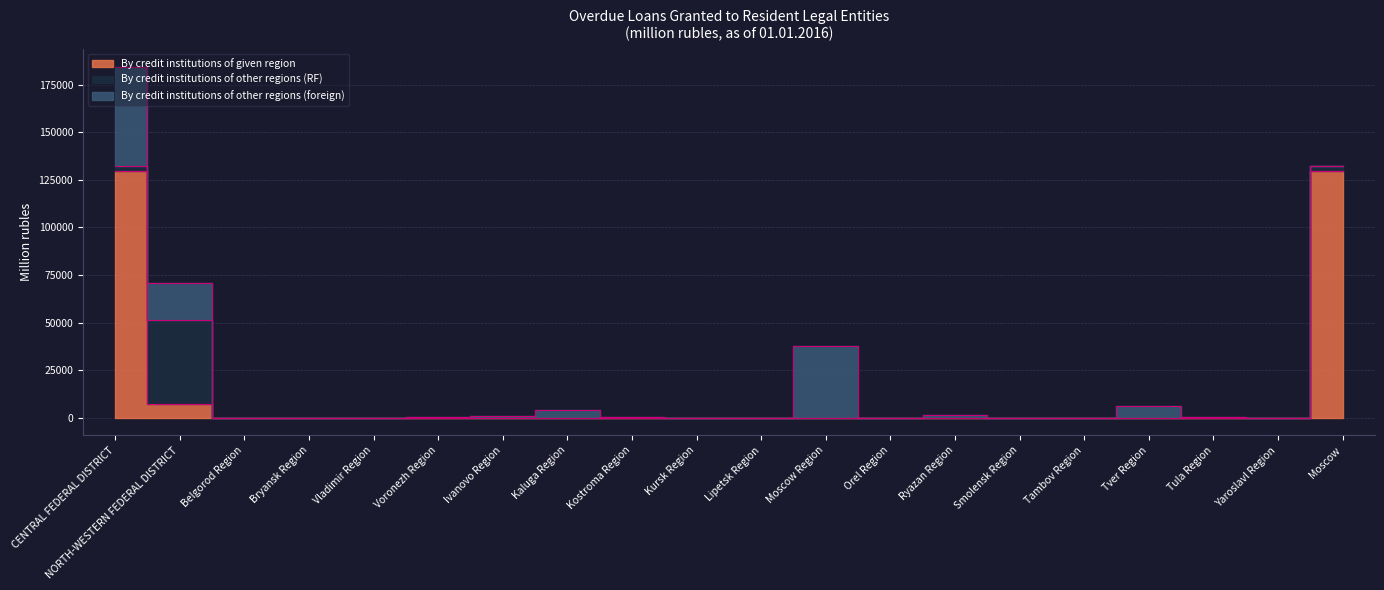

At which label is By credit institutions of given region closest to 64919?

NORTH-WESTERN FEDERAL DISTRICT